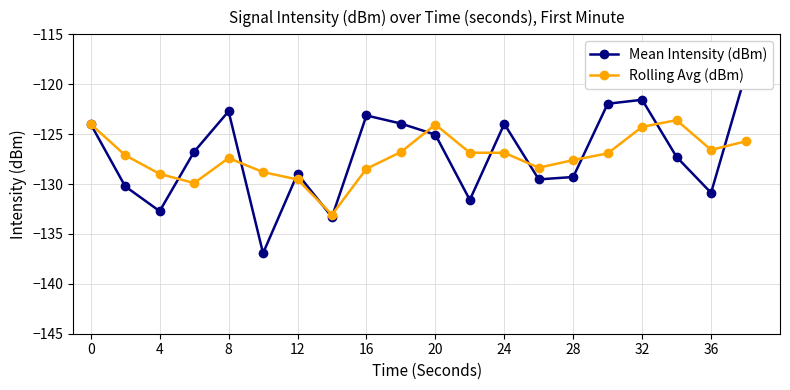

Where is the first local maximum for Rolling Avg (dBm)?

8